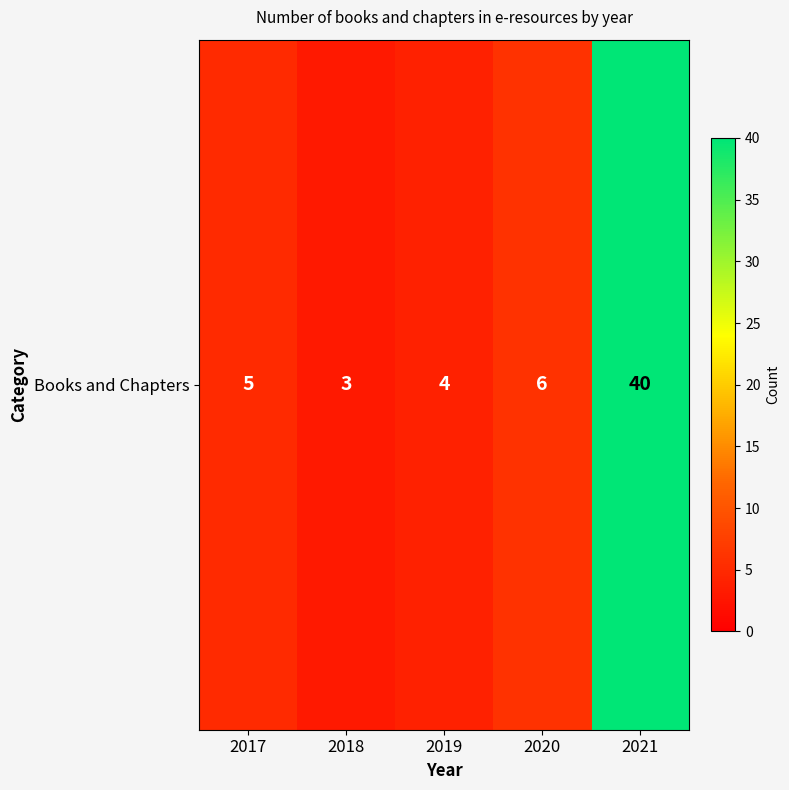

What is the minimum value shown in the chart?

3